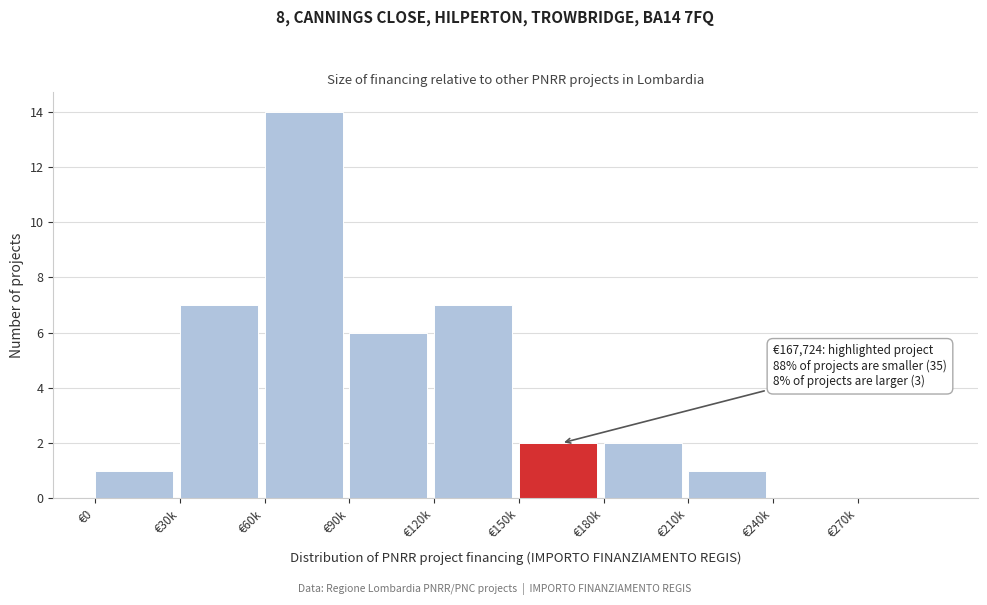

Reading left to right, what are all the values shown in this chart?

€0=1	€30k=7	€60k=14	€90k=6	€120k=7	€150k=2	€180k=2	€210k=1	€240k=0	€270k=0